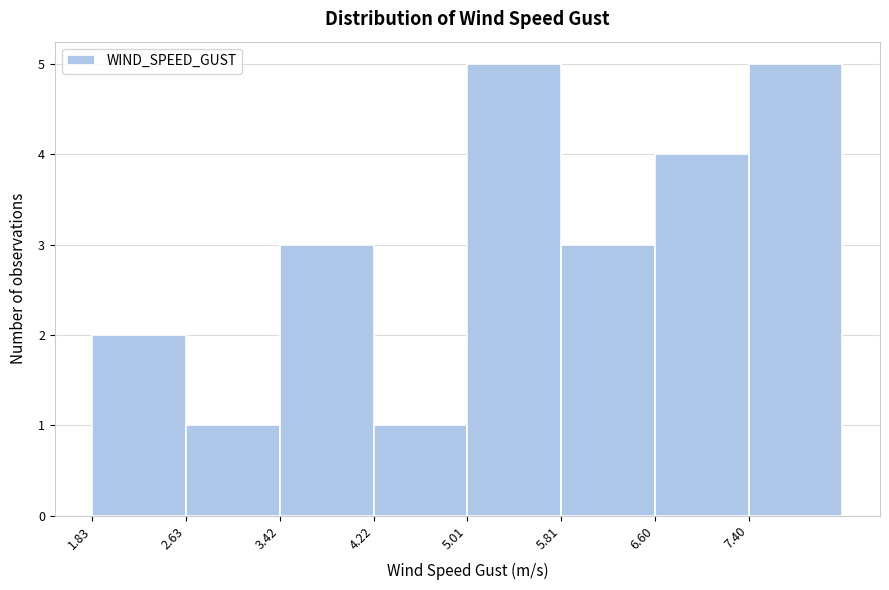

Reading left to right, list every bar in this chart as the range it spans on the x-axis followed by its height. Neither the bar edges nor the heights are printed on the chart, so give them approximately, as read against the axes.

1.8 to 2.6: 2
2.6 to 3.4: 1
3.4 to 4.2: 3
4.2 to 5.0: 1
5.0 to 5.8: 5
5.8 to 6.6: 3
6.6 to 7.4: 4
7.4 to 8.2: 5